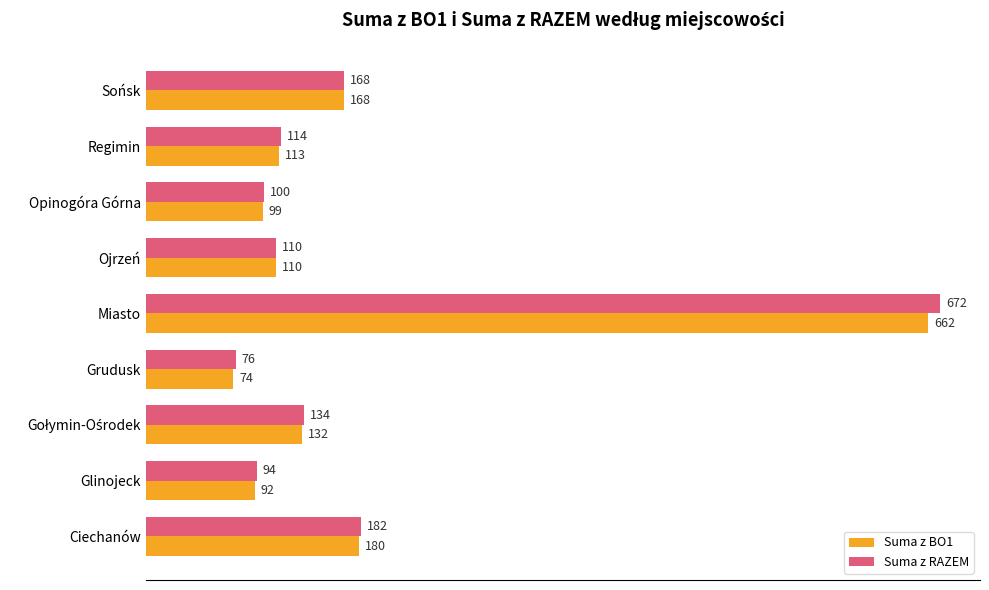

Rank the series at Ciechanów from lowest to highest value.

Suma z BO1, Suma z RAZEM